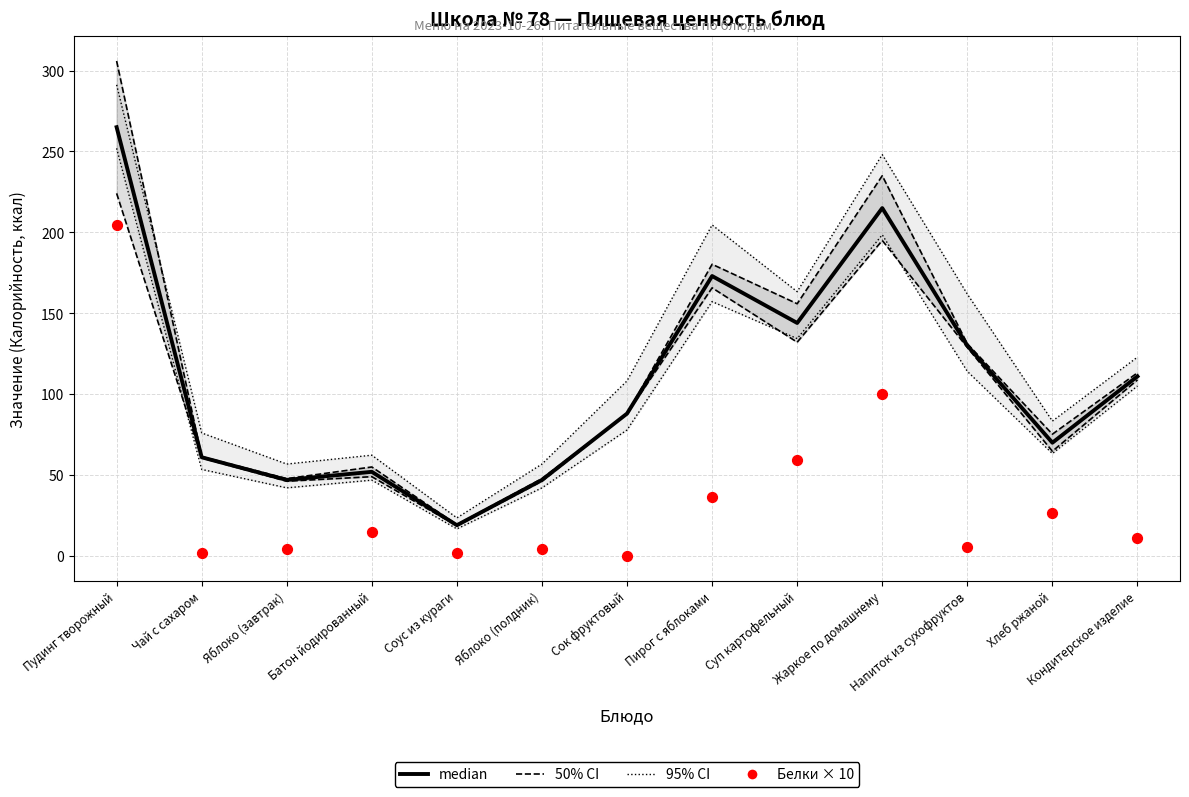

At how many categories does at least one series exceed 226?

1